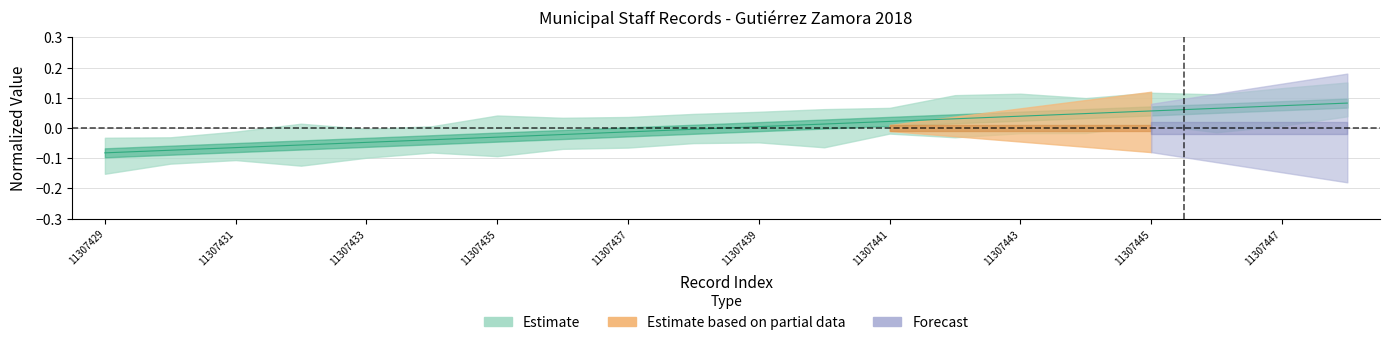

Reading left to right, list all the values displayed in this chart.

-0.1	-0.1	-0.1	-0.1	-0.0	-0.0	-0.0	-0.0	-0.0	-0.0	0.0	0.0	0.0	0.0	0.0	0.0	0.1	0.1	0.1	0.1